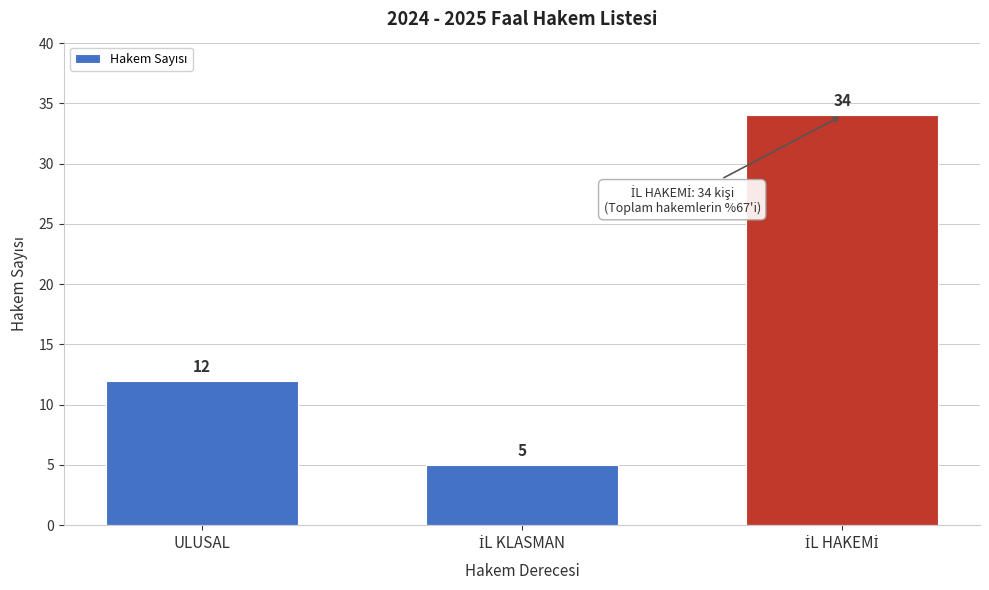

Reading left to right, what are all the values shown in this chart?

12	5	34